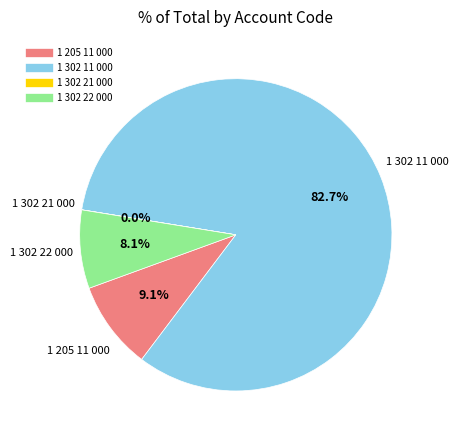

Which slice represents more than half of the pie?

1 302 11 000